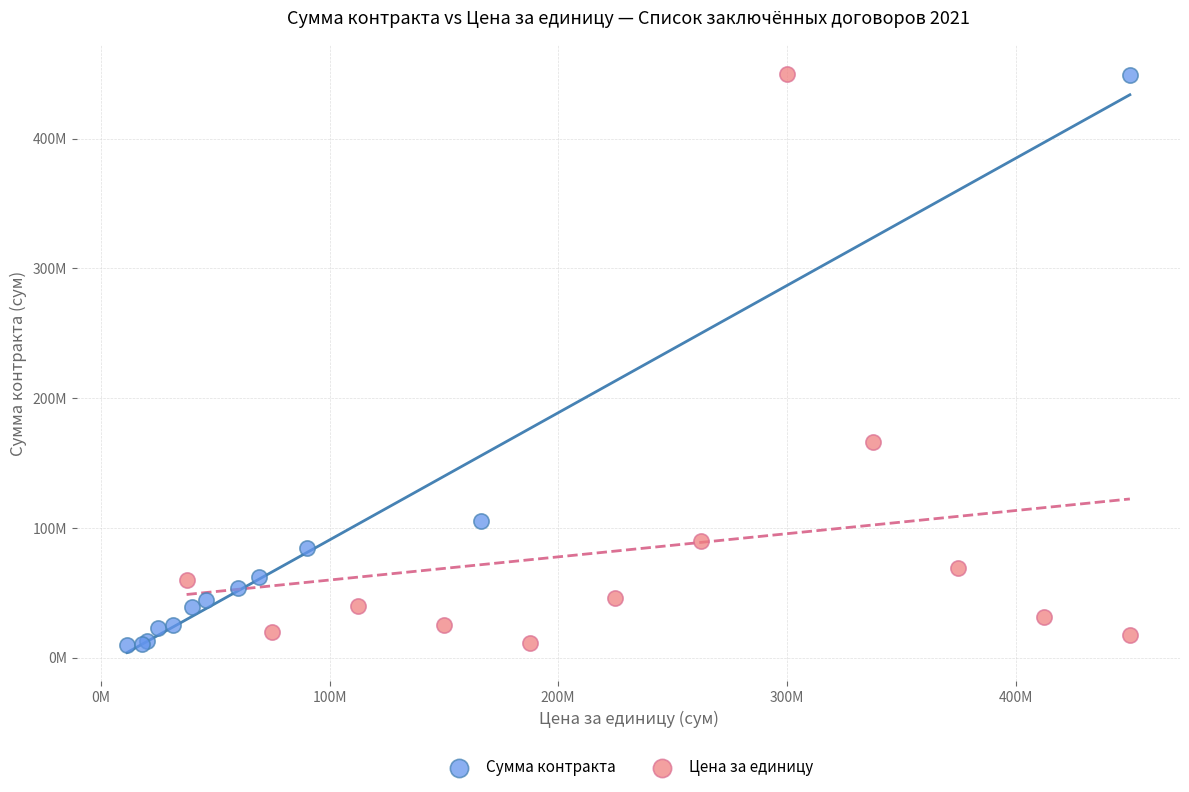

What are all the series names shown in the legend?

Сумма контракта, Цена за единицу